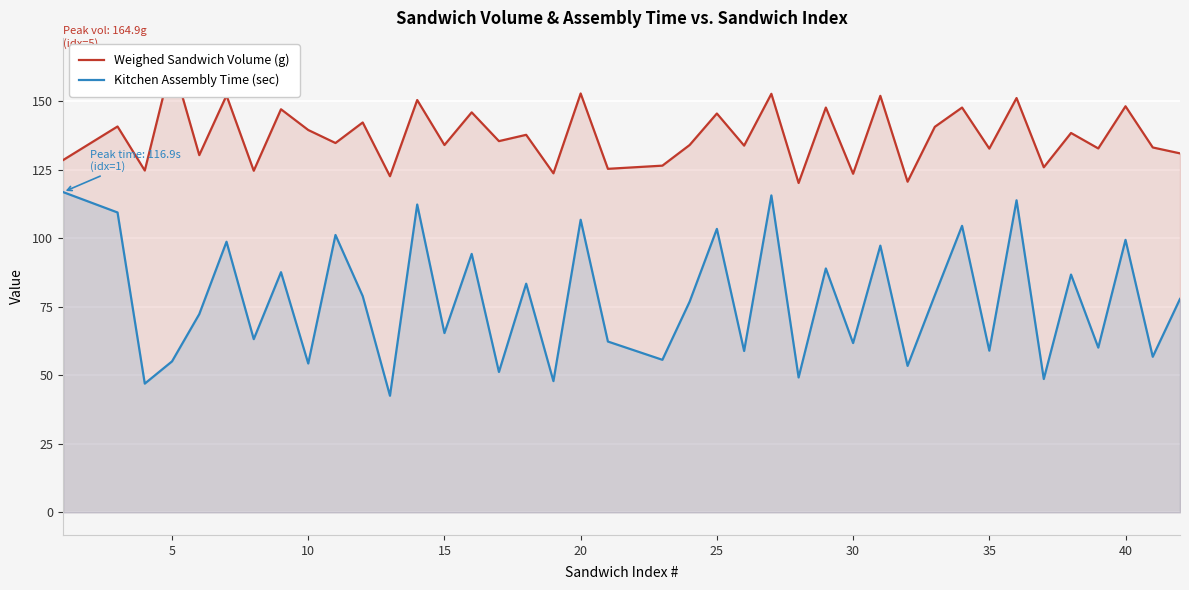

How many values in the Kitchen Assembly Time (sec) series exceed 77?

20